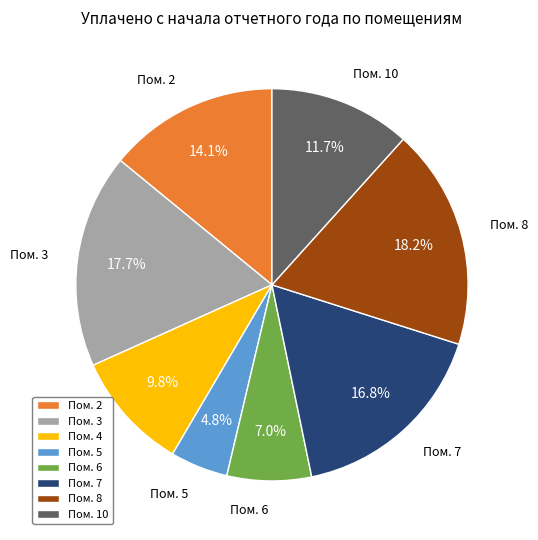

How many slices are in this pie chart?

8